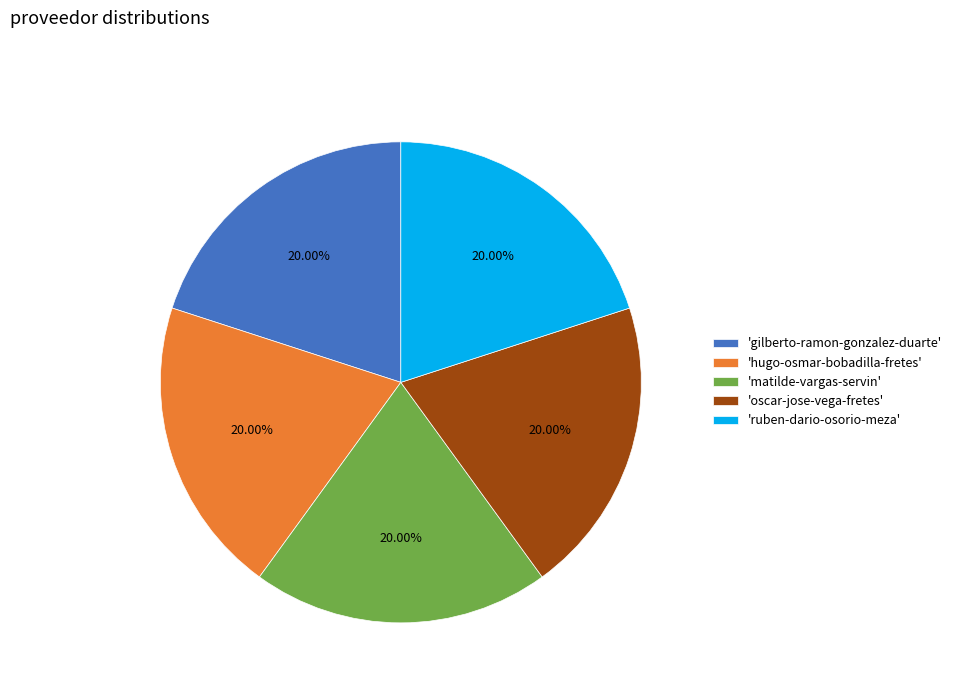

Combined, do 'gilberto-ramon-gonzalez-duarte' and 'hugo-osmar-bobadilla-fretes' account for over 50%?

No